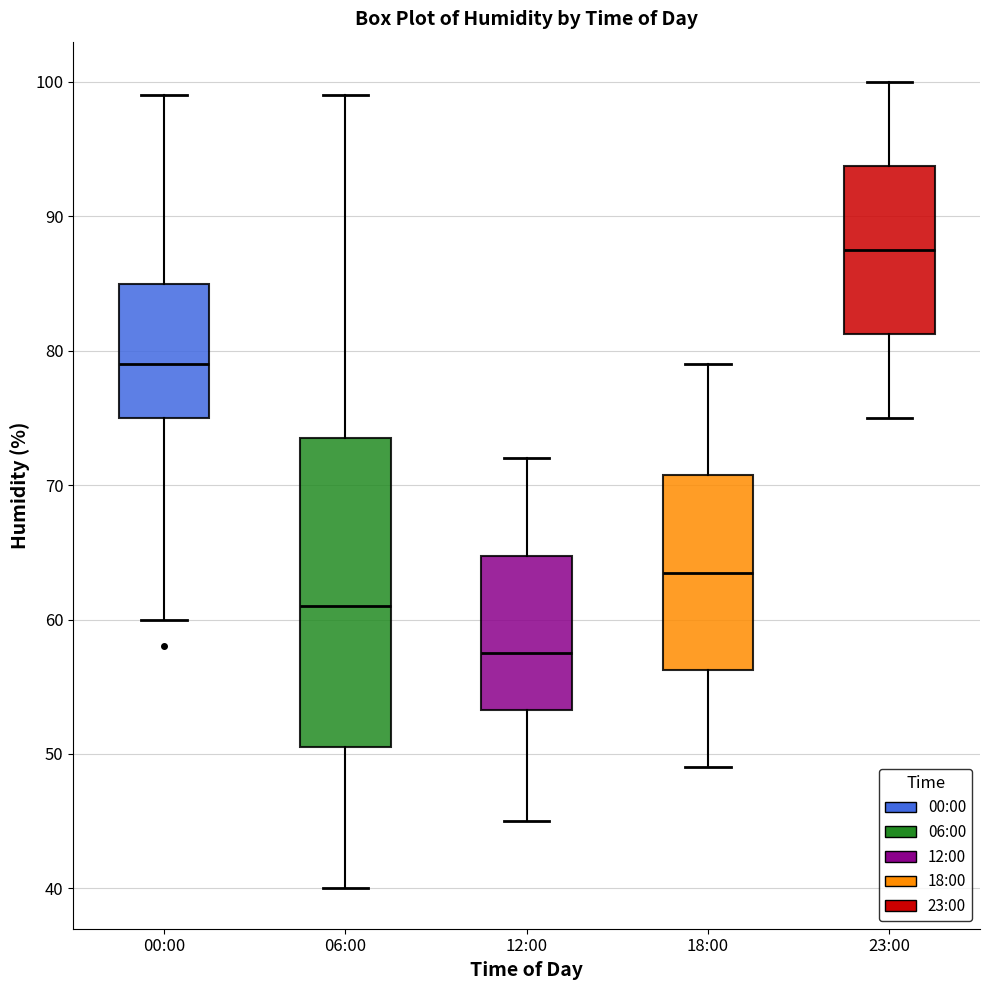

Reading left to right, transcribe this box plot: for each box, give where its median line is, the range the box spans, and where its two whiskers end, as read against the y-axis. The values are not printed on the chart, so give them approximately, as read against the axis.

00:00: median 79, box 75 to 85, whiskers 60 to 99
06:00: median 61, box 51 to 74, whiskers 40 to 99
12:00: median 58, box 53 to 65, whiskers 45 to 72
18:00: median 64, box 56 to 71, whiskers 49 to 79
23:00: median 88, box 81 to 94, whiskers 75 to 100